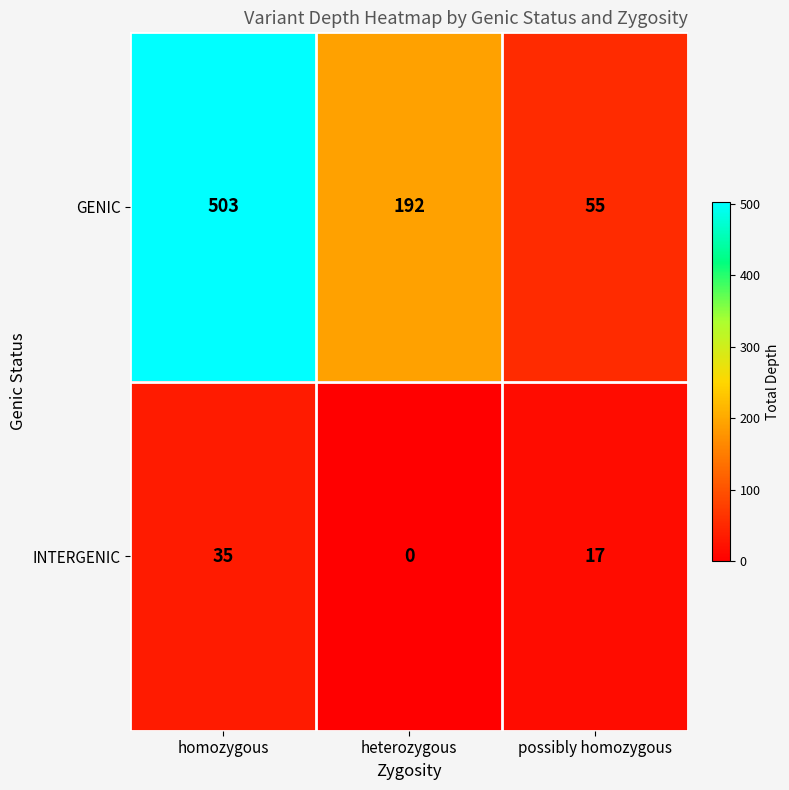

Which category has the highest value in the GENIC series?

homozygous